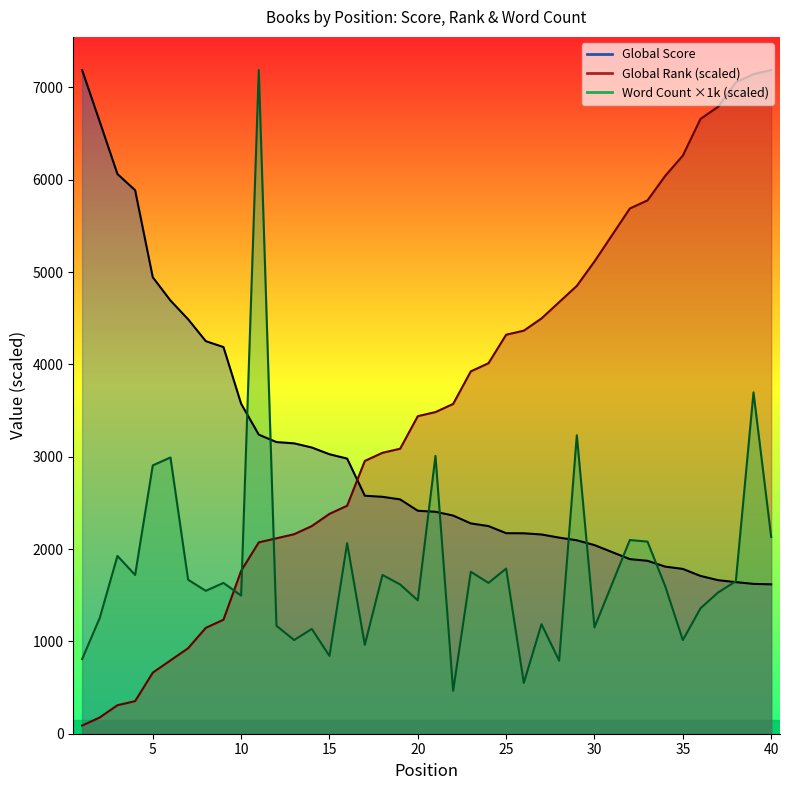

Which label corresponds to the smallest value in the chart?

1